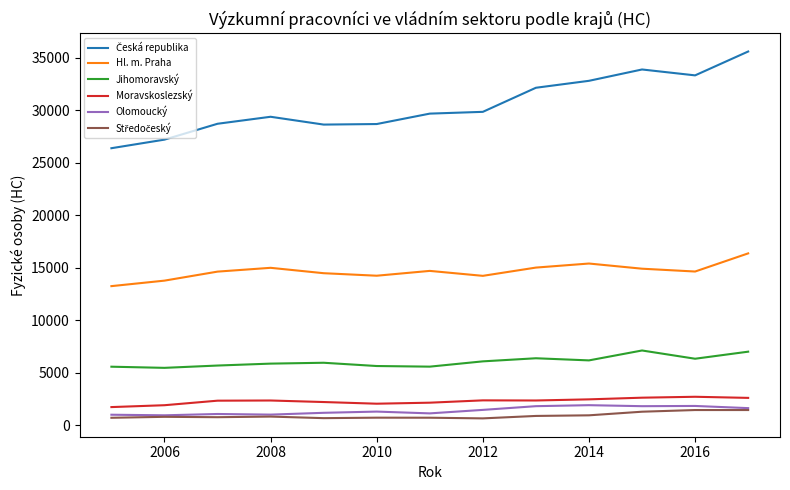

What is the greatest value displayed?

35579.0